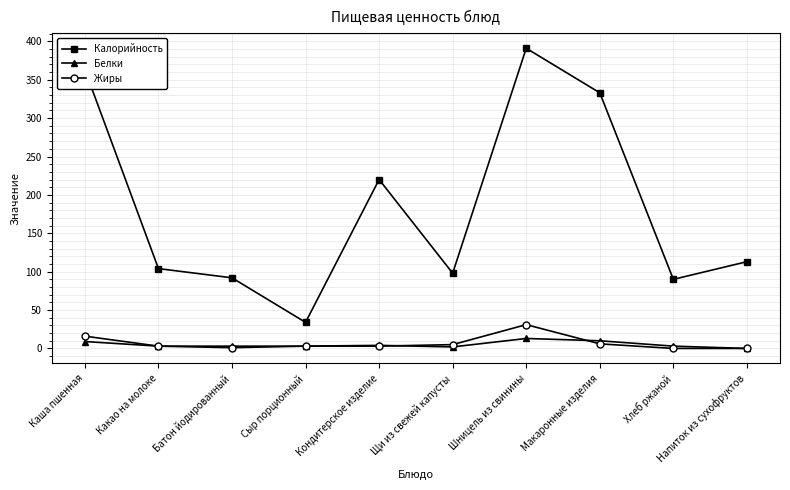

What is the difference between the second highest and second lowest values in the Белки series?

8